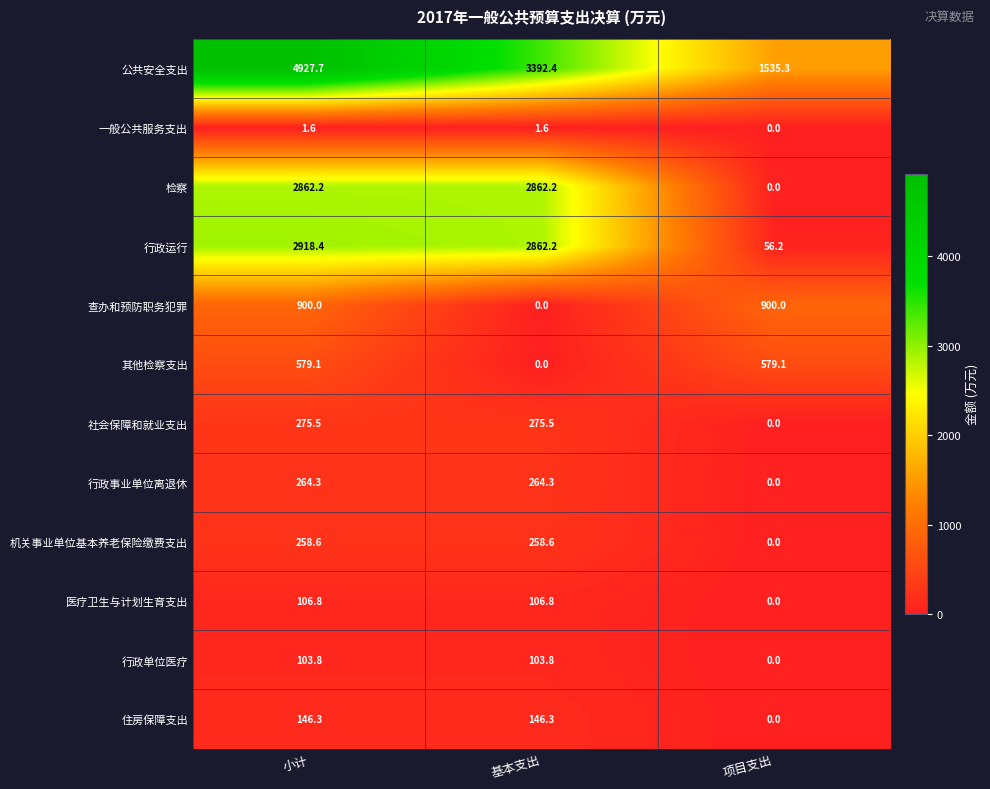

What is the average value of the 检察 series?

1908.1